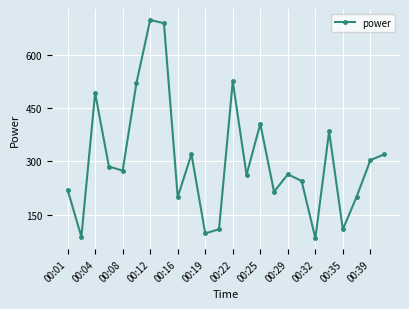

How many points are lower than both their immediate neighbors (excluding endpoints)?

8